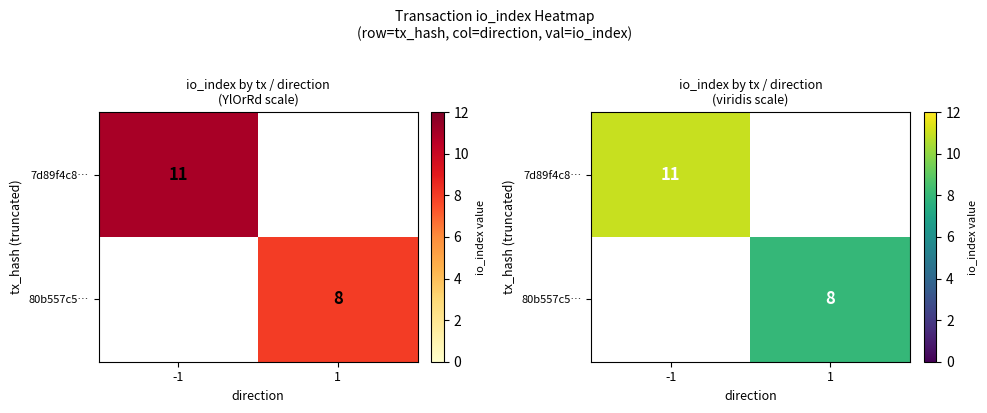

How many positive values does the 7d89f4c8… series have?

1